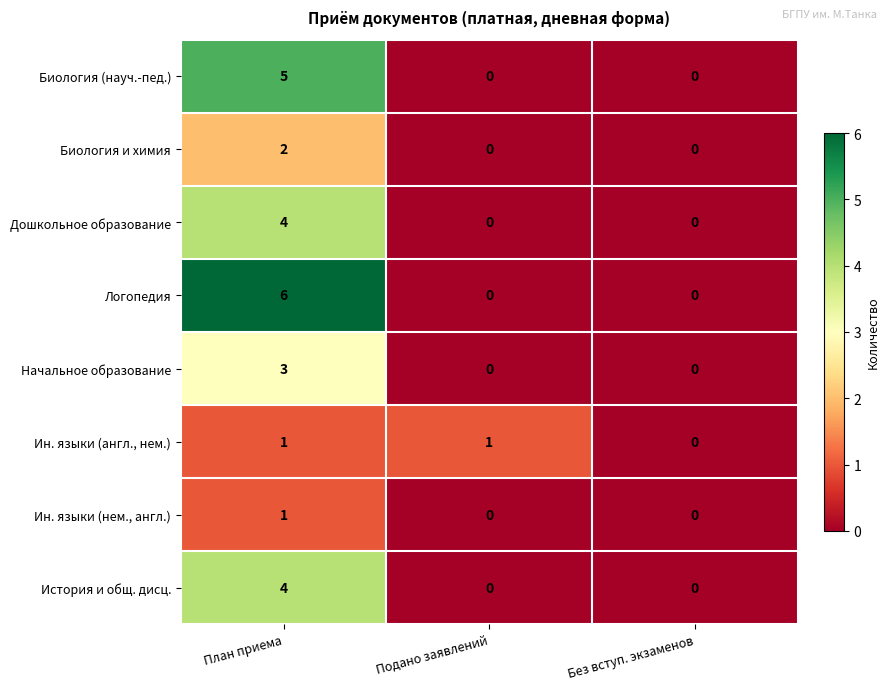

Which series has the largest range (max minus min)?

Логопедия